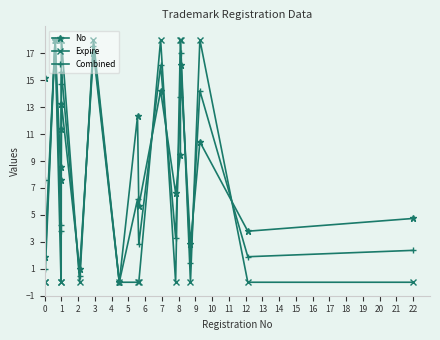

In No, how many points are lower than both neighbors (excluding endpoints)?

8